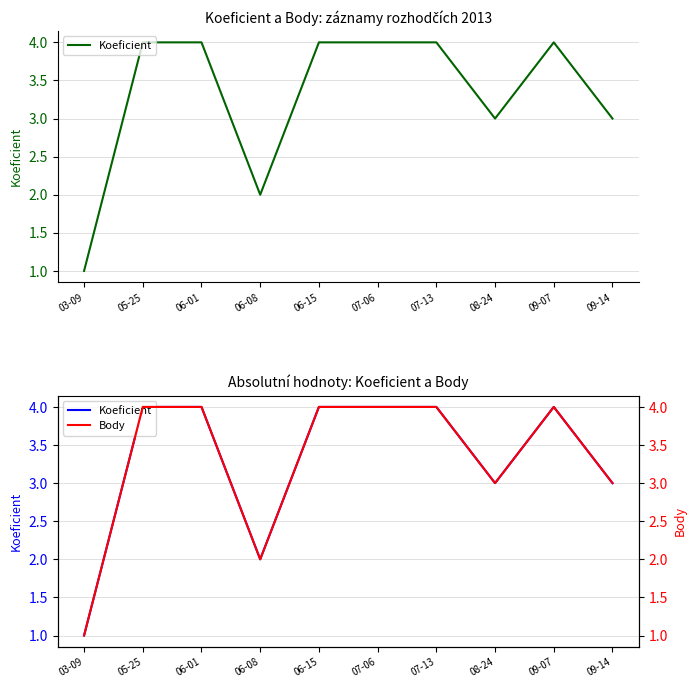

What is the value of the Body point at the 7th from the left?

4